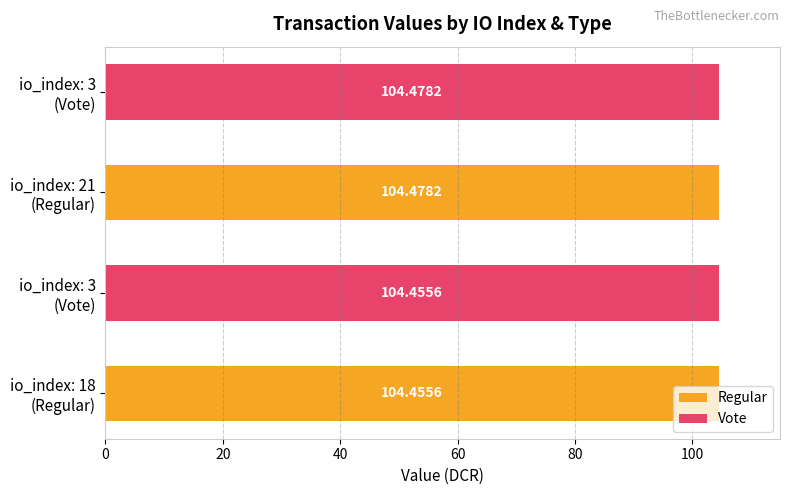

What is the sum of all Vote values?

208.9